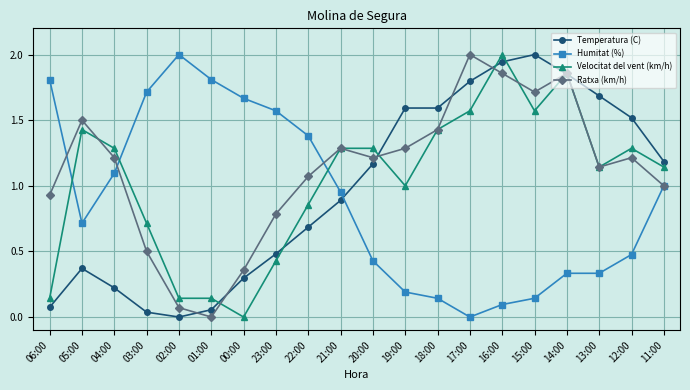

What position from the left is 12:00?

19